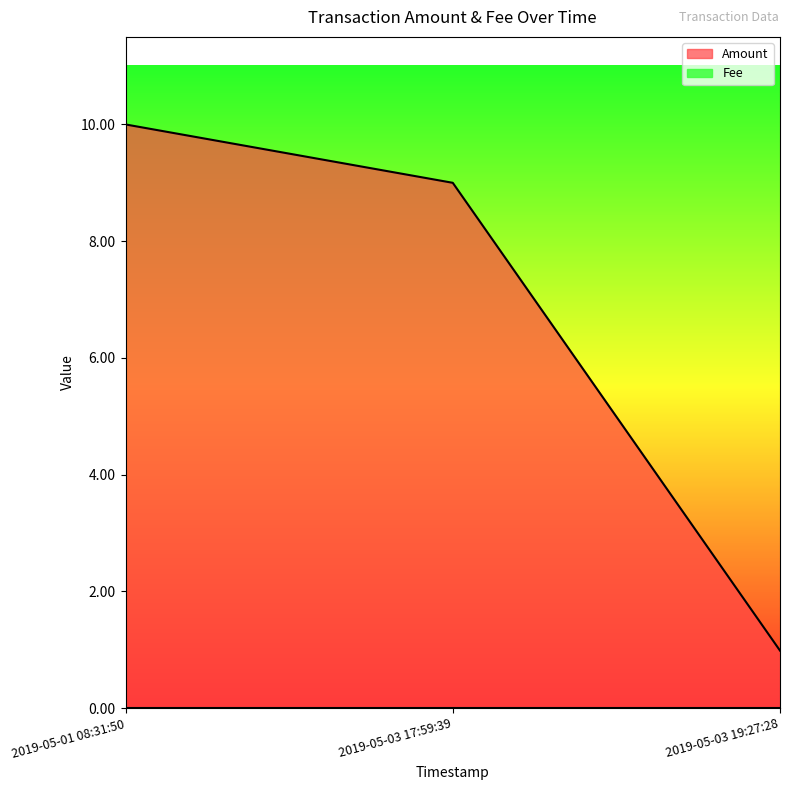

What is the difference between the values at 2019-05-01 08:31:50 and 2019-05-03 17:59:39?

1.0